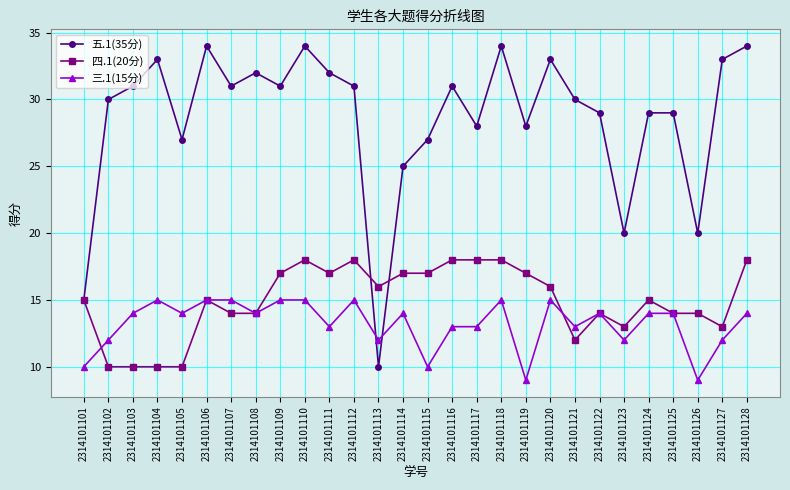

List the series in order of their peak value, lowest first.

三.1(15分), 四.1(20分), 五.1(35分)